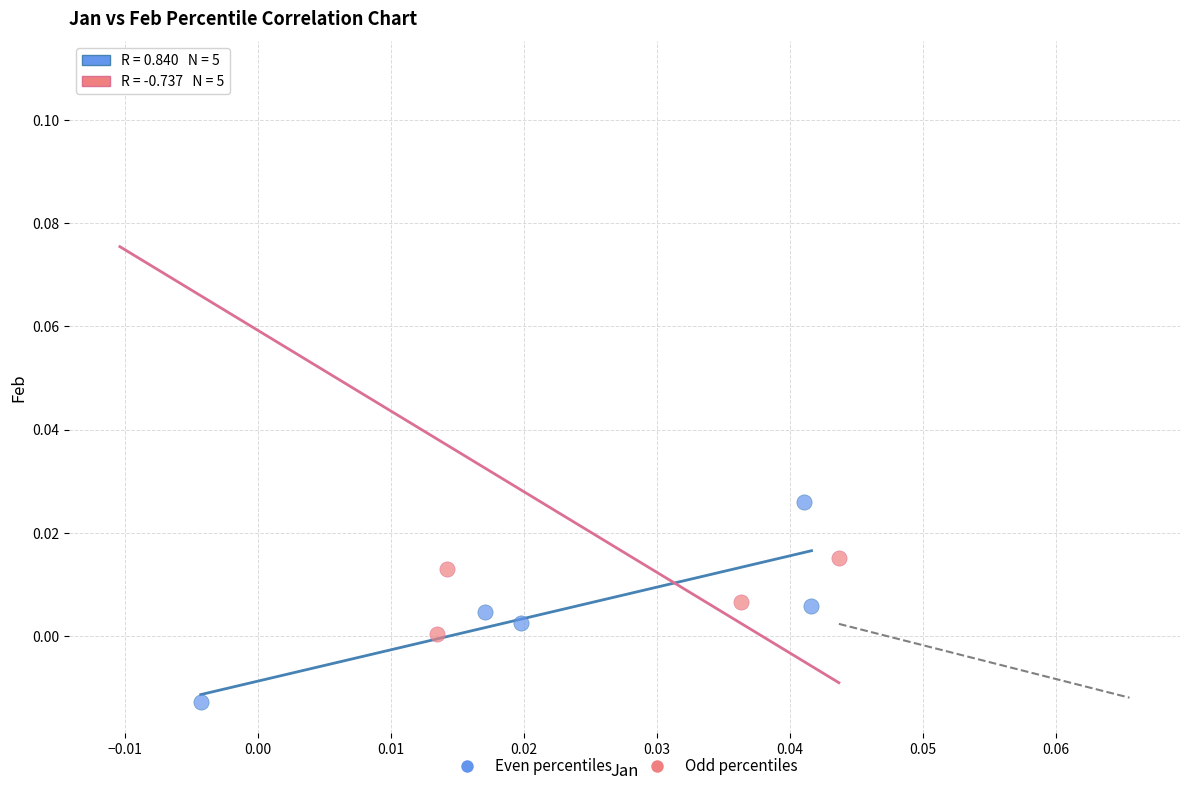

Which series has the largest Y range (max minus min)?

Odd percentiles